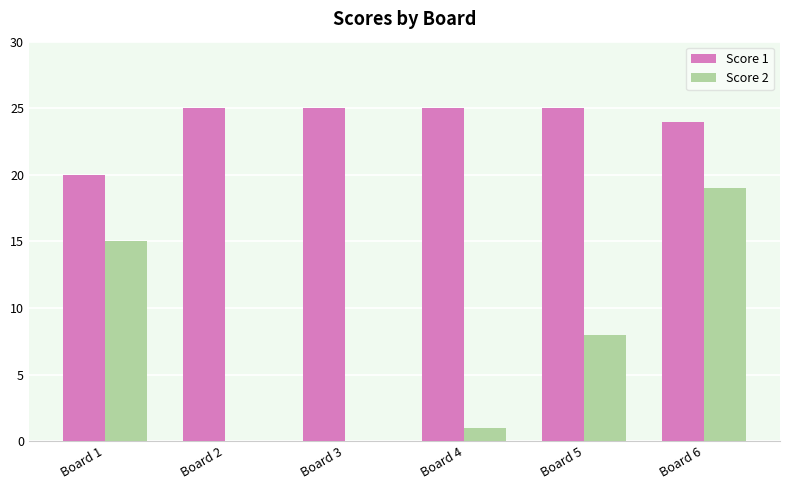

At which category is the sum across all series the highest?

Board 6